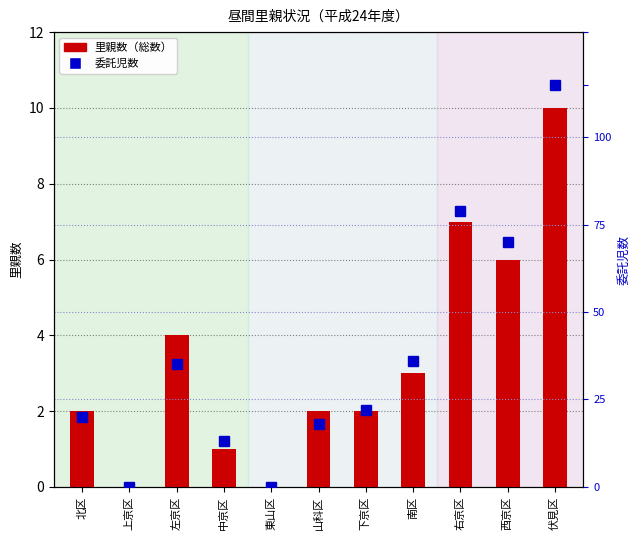

Is the value of 委託児数 at 西京区 greater than the value of 総数（里親数） at 伏見区?

Yes